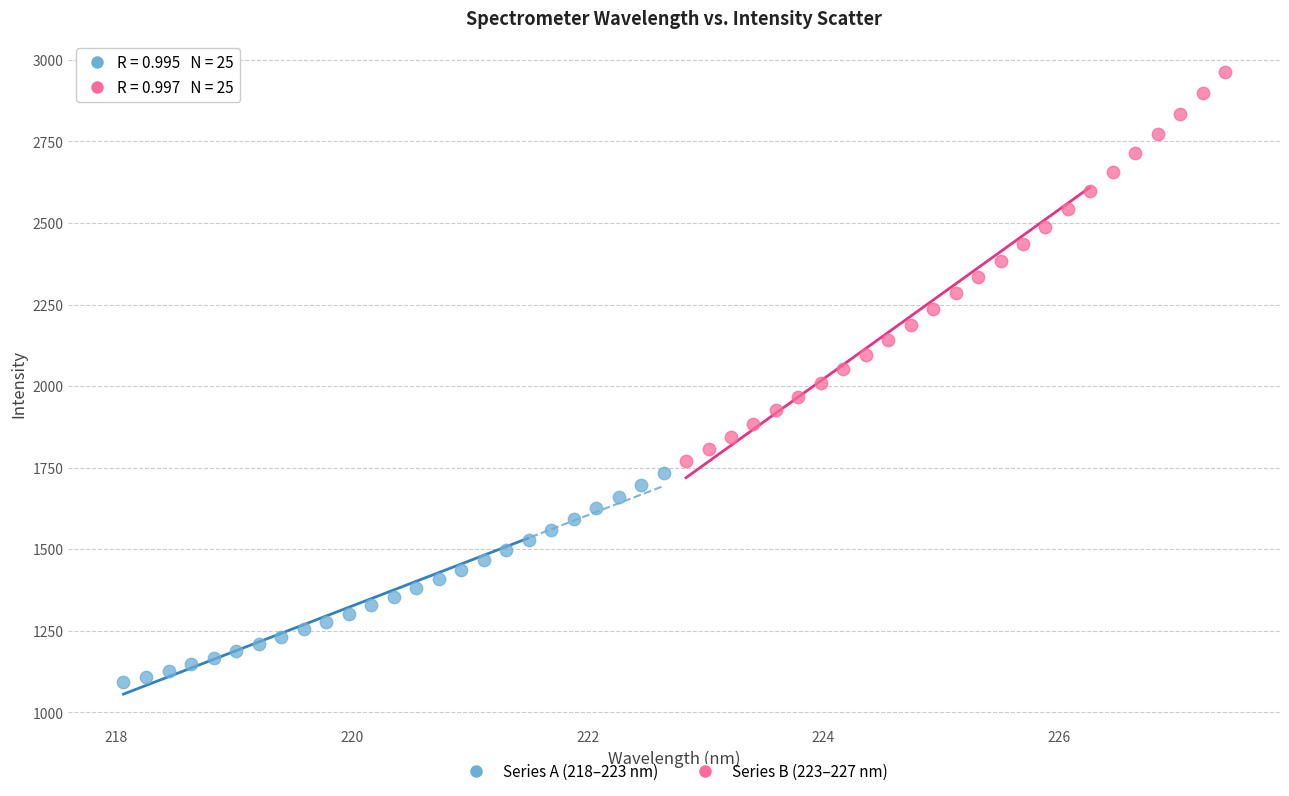

Which series reaches the maximum Y coordinate?

Series B (223–227 nm)